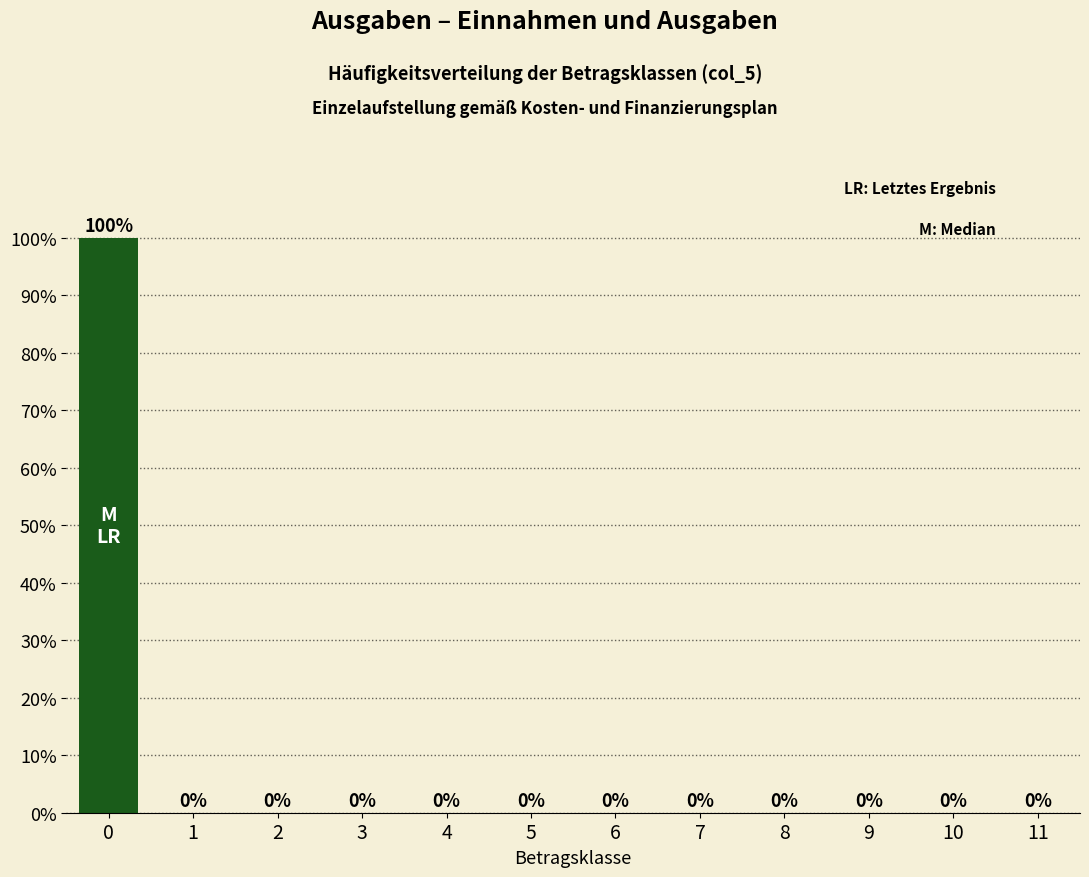

Reading left to right, what are all the values shown in this chart?

0=100	1=0	2=0	3=0	4=0	5=0	6=0	7=0	8=0	9=0	10=0	11=0